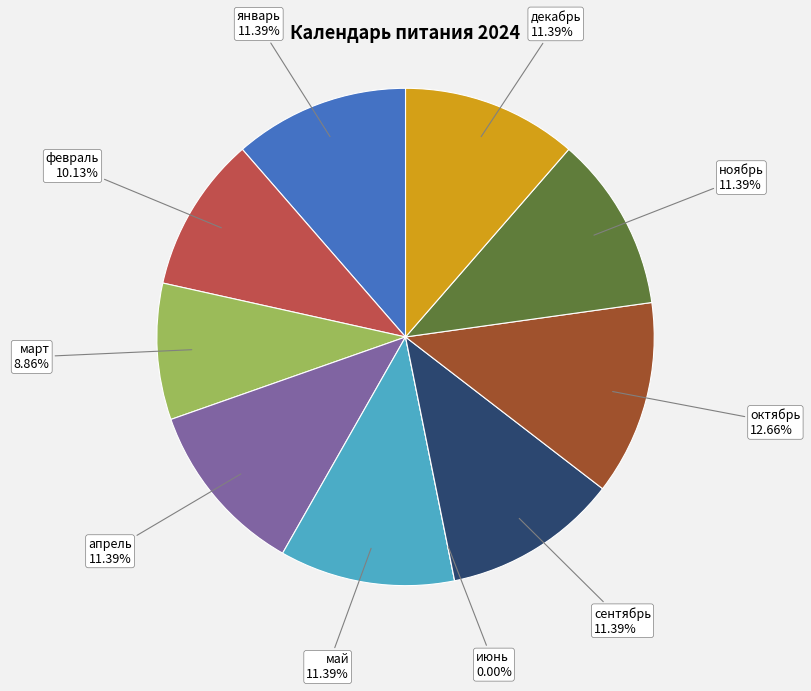

Does any single category account for the majority?

No